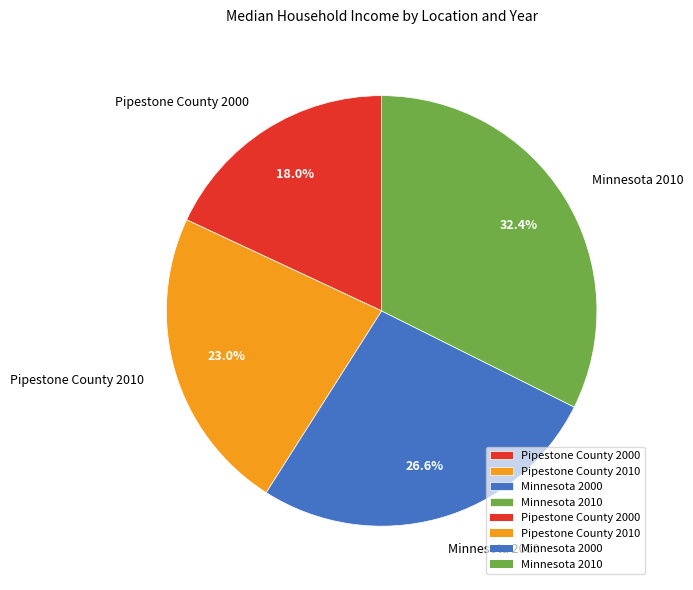

Approximately how many times larger is the value at Minnesota 2010 compared to Pipestone County 2010?

1.4